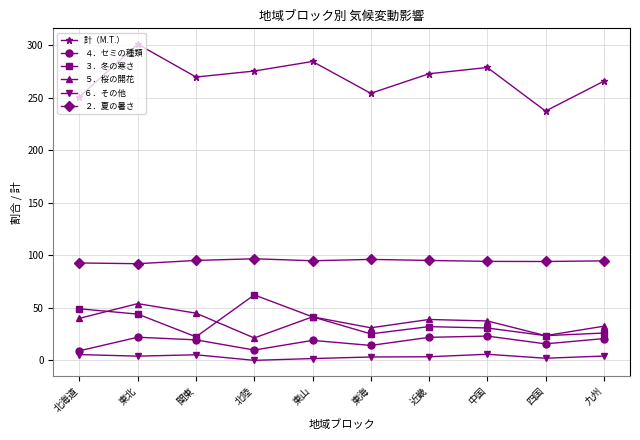

Which series has the widest spread of values?

計（M.T.）